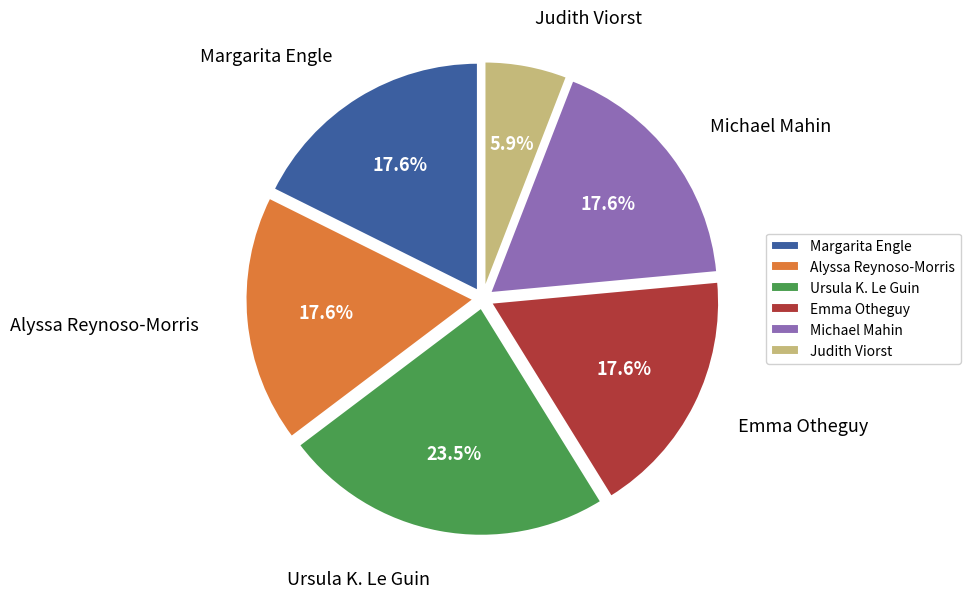

Which slice is the largest?

Ursula K. Le Guin